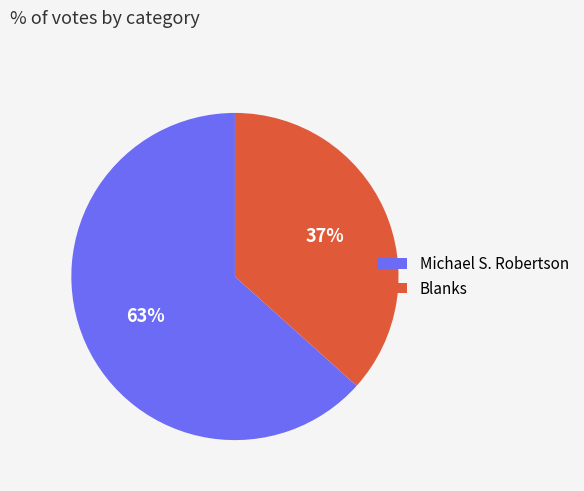

What is the smallest slice in the pie chart?

Blanks